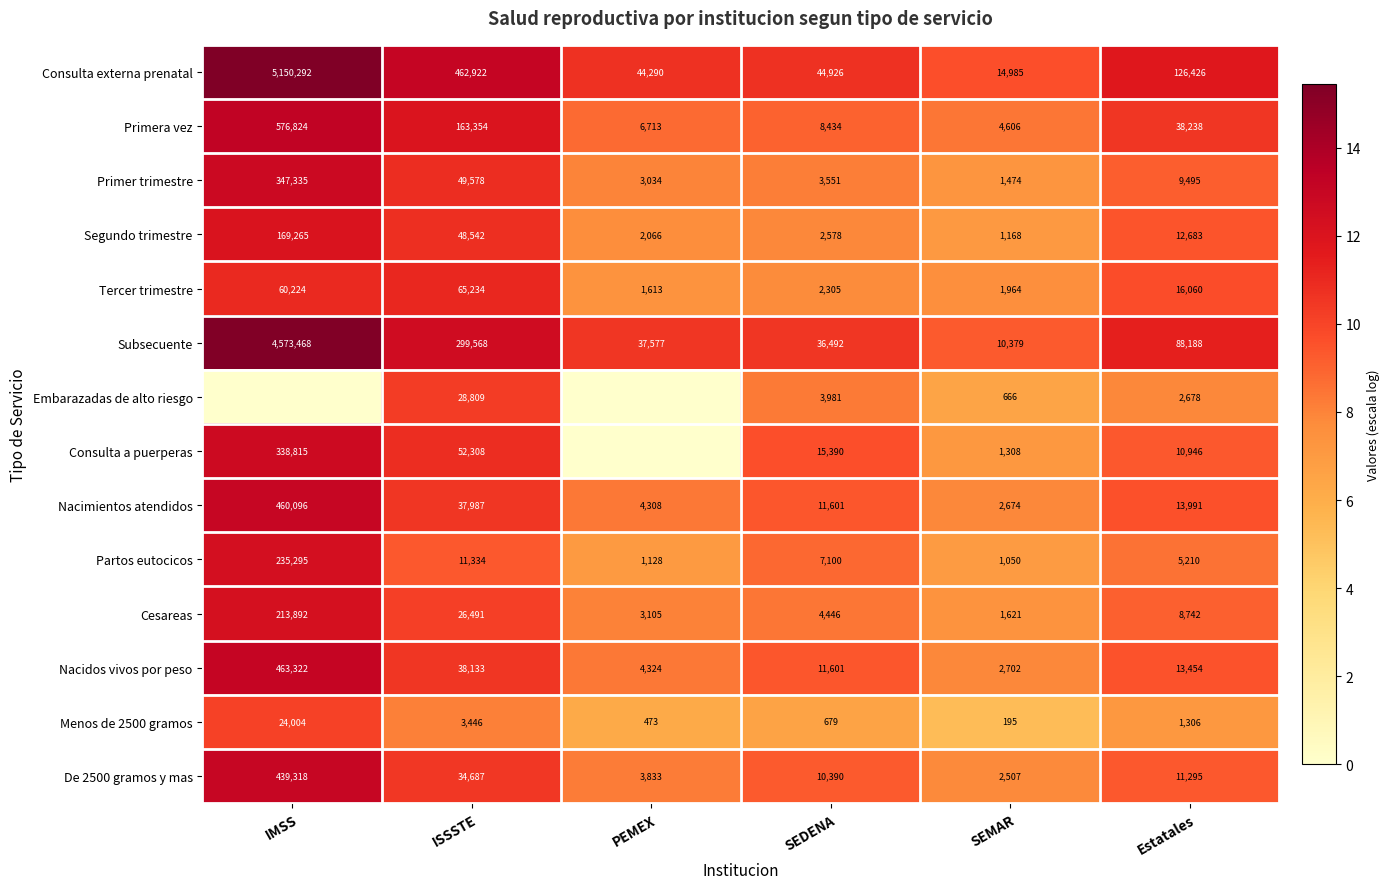

What is the average value of the De 2500 gramos y mas series?

83672